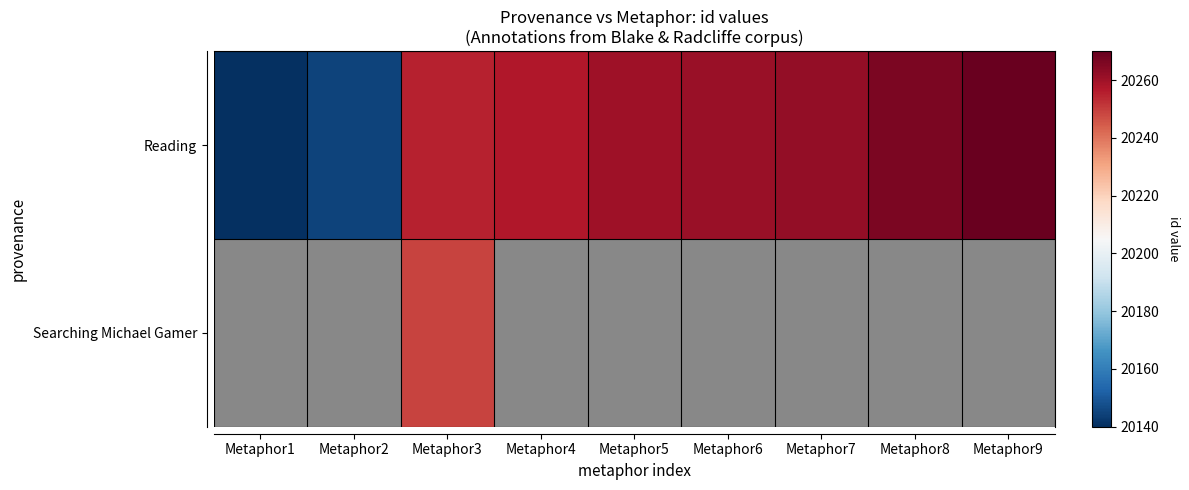

What is the average value of the Reading series?

20235.0